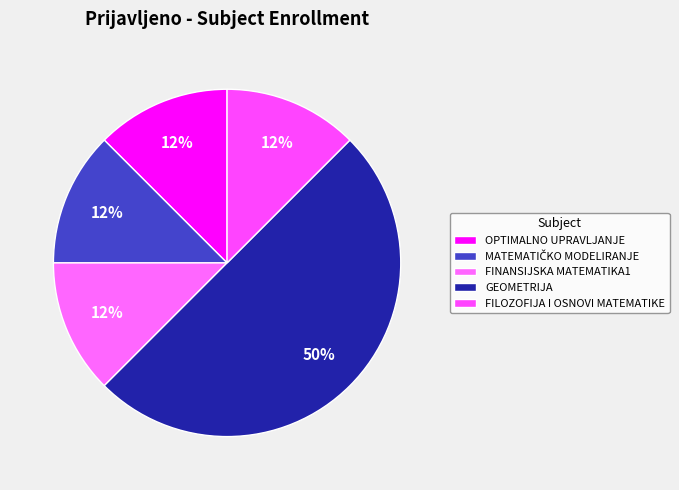

How many segments does this pie chart have?

5